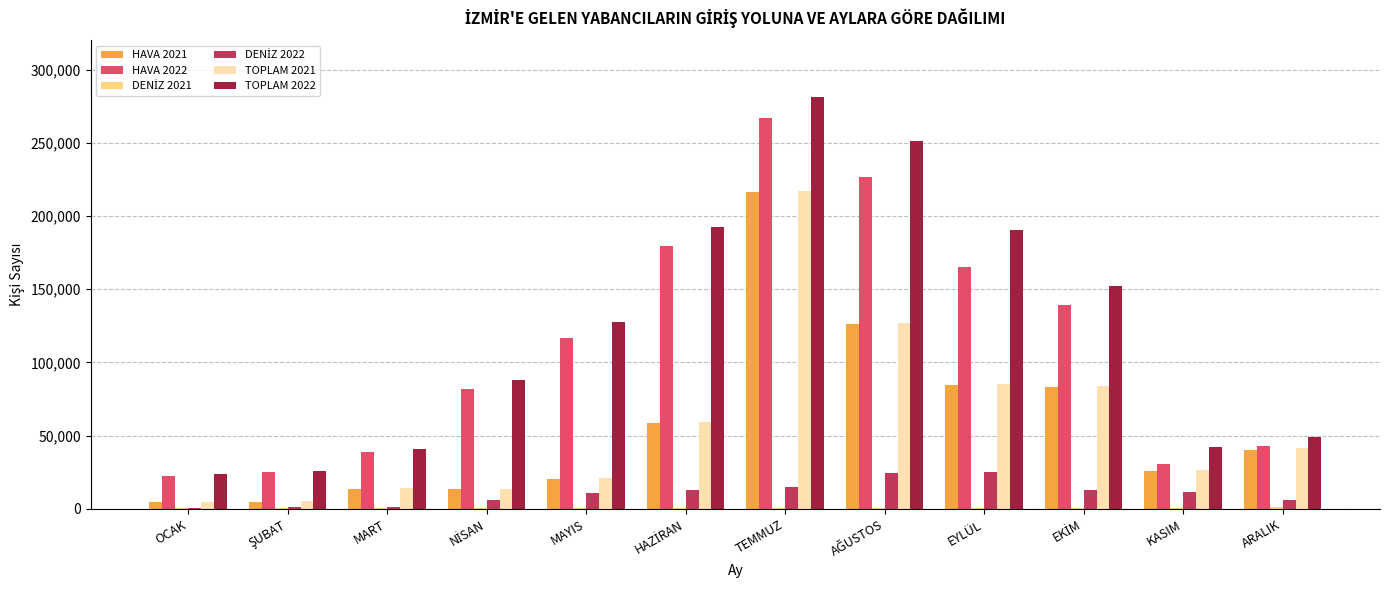

The value of HAVA 2022 at ARALIK is 43156. True or false?

True